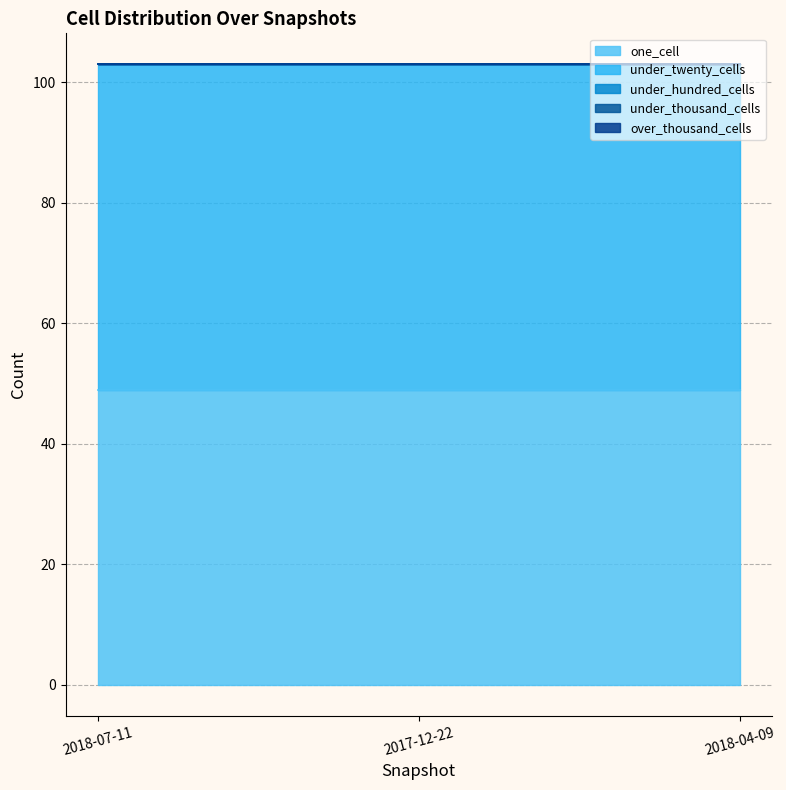

Reading left to right, list all the values displayed in this chart.

one_cell: 49	49	49
under_twenty_cells: 54	54	54
under_hundred_cells: 0	0	0
under_thousand_cells: 0	0	0
over_thousand_cells: 0	0	0